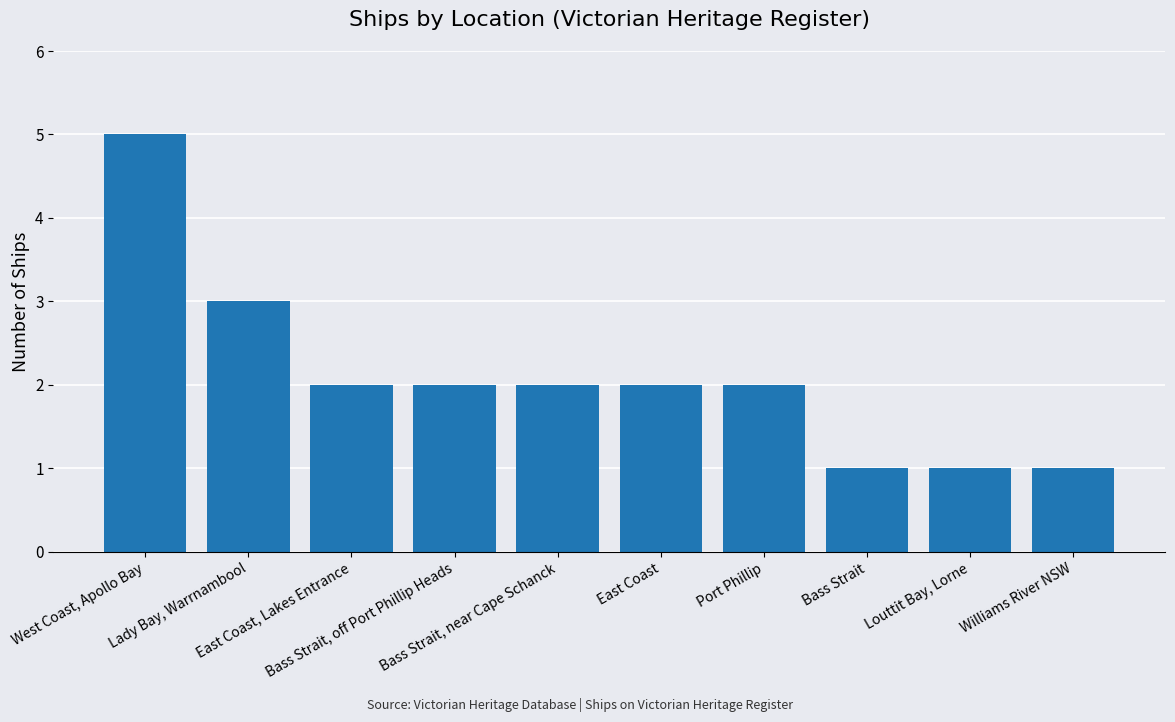

Reading left to right, list all the values displayed in this chart.

West Coast, Apollo Bay=5	Lady Bay, Warrnambool=3	East Coast, Lakes Entrance=2	Bass Strait, off Port Phillip Heads=2	Bass Strait, near Cape Schanck=2	East Coast=2	Port Phillip=2	Bass Strait=1	Louttit Bay, Lorne=1	Williams River NSW=1